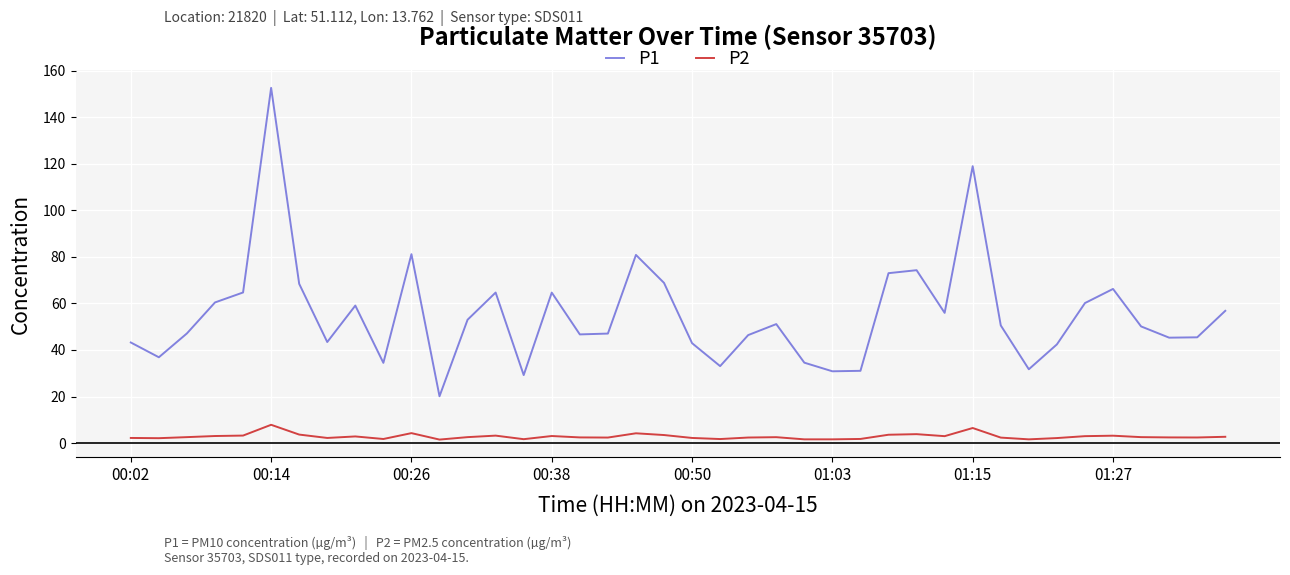

What are all the series names shown in the legend?

P1, P2